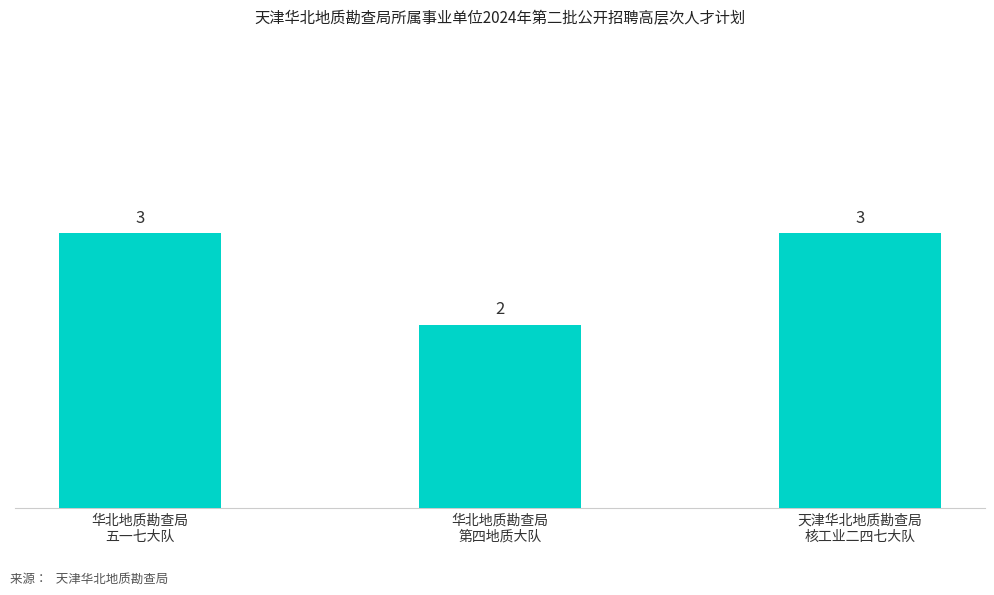

Does the chart contain stacked bars?

No